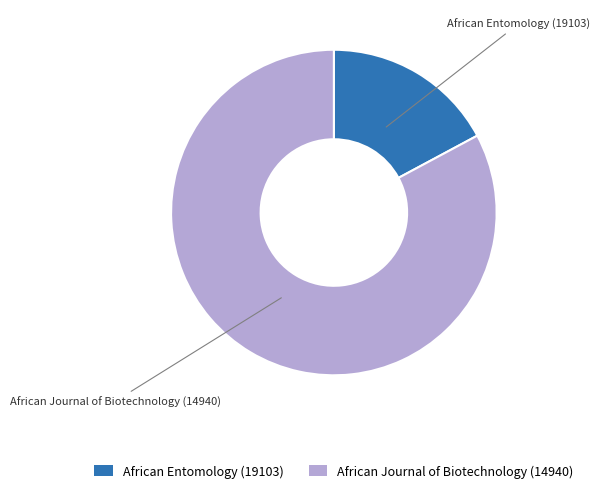

Which slice is the largest?

African Journal of Biotechnology (14940)